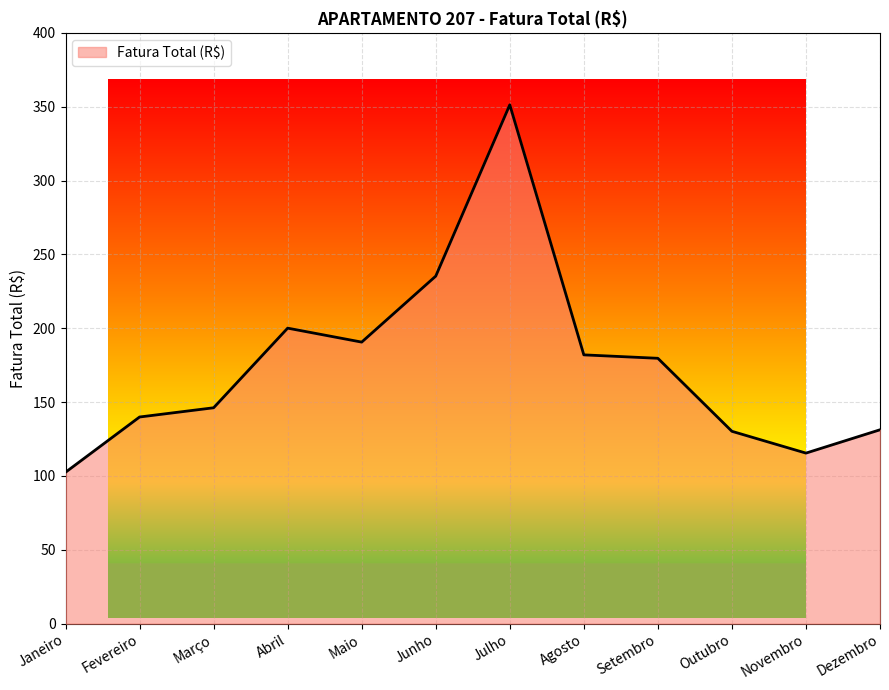

What position from the right is Abril?

9